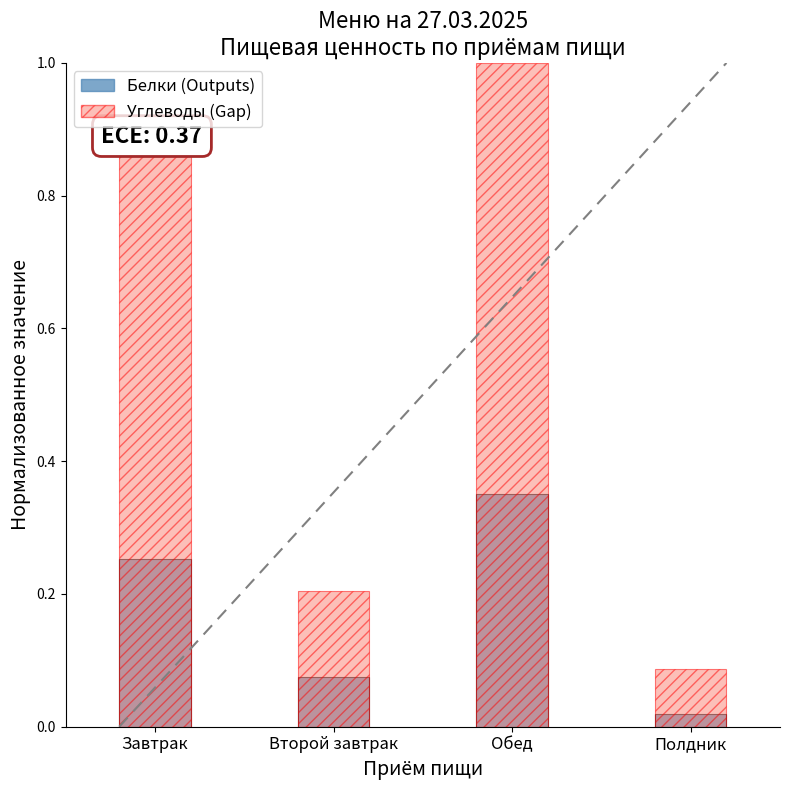

What is the difference between the maximum and minimum values in the Белки (Outputs) series?

0.3